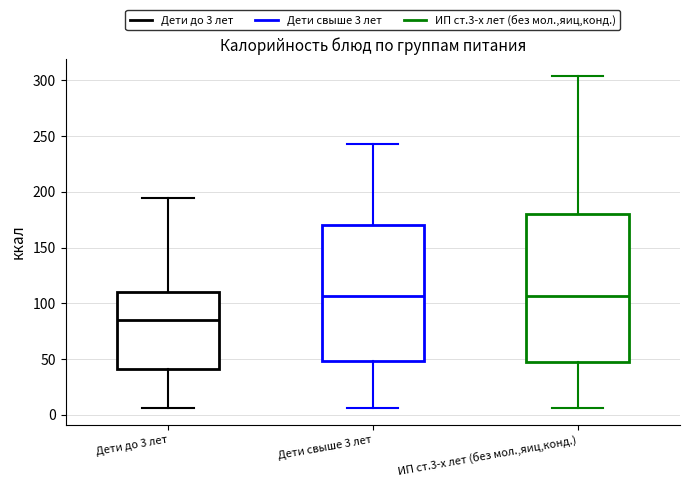

Where does the lower whisker of the box for Дети свыше 3 лет end on the y-axis? The values are not printed on the chart, so give them approximately, as read against the axis.

5